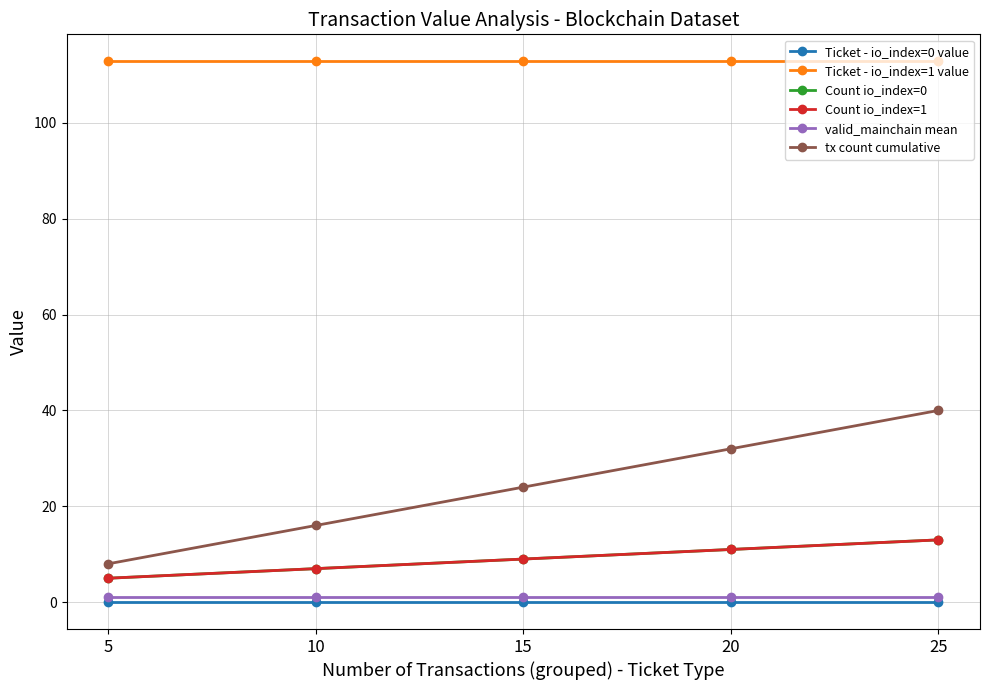

What is the difference between the highest and lowest values at 20?

112.8